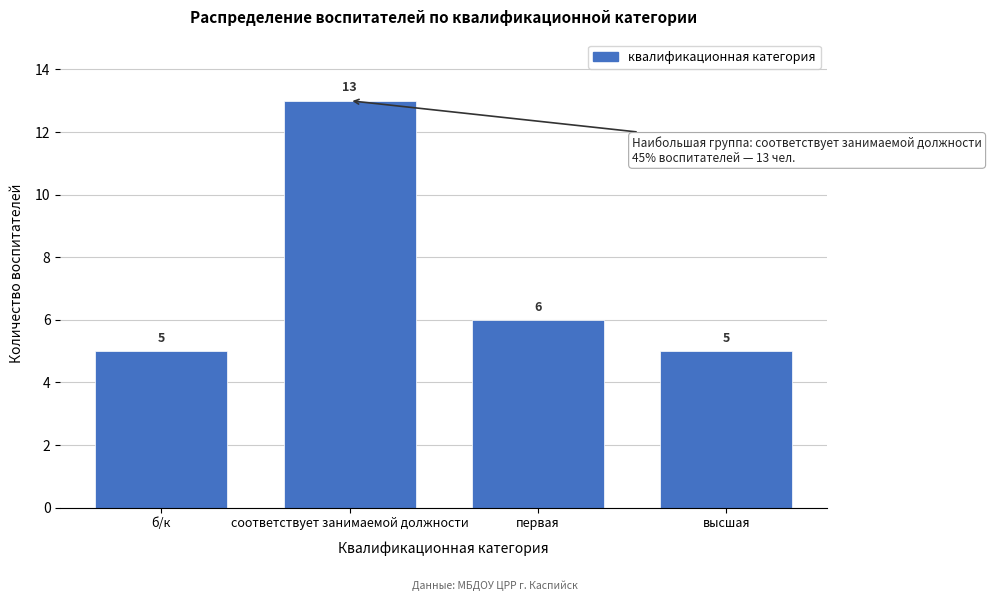

Reading right to left, transcribe all the data shown in this chart.

высшая=5	первая=6	соответствует занимаемой должности=13	б/к=5